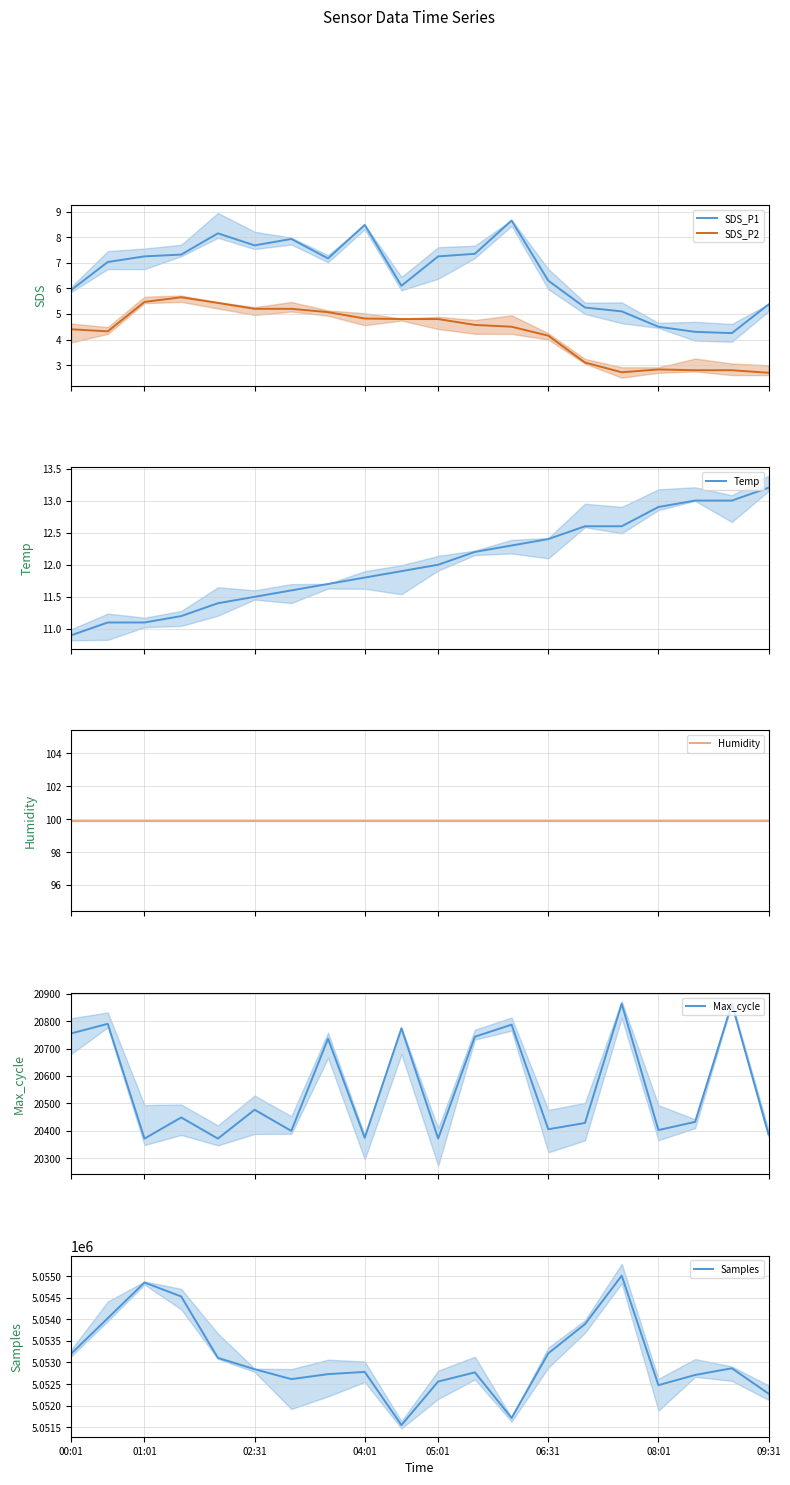

Reading left to right, what are all the values shown in this chart?

SDS_P1: 5.9	7.0	7.2	7.3	8.2	7.7	7.9	7.2	8.5	6.1	7.2	7.3	8.7	6.3	5.2	5.1	4.5	4.3	4.2	5.4
SDS_P2: 4.4	4.3	5.5	5.7	5.4	5.2	5.2	5.1	4.8	4.8	4.8	4.6	4.5	4.2	3.1	2.7	2.8	2.8	2.8	2.7
Temp: 10.9	11.1	11.1	11.2	11.4	11.5	11.6	11.7	11.8	11.9	12.0	12.2	12.3	12.4	12.6	12.6	12.9	13.0	13.0	13.2
Humidity: 99.9	99.9	99.9	99.9	99.9	99.9	99.9	99.9	99.9	99.9	99.9	99.9	99.9	99.9	99.9	99.9	99.9	99.9	99.9	99.9
Max_cycle: 20755.0	20790.0	20372.0	20449.0	20372.0	20477.0	20400.0	20736.0	20375.0	20774.0	20372.0	20743.0	20787.0	20406.0	20429.0	20863.0	20403.0	20433.0	20863.0	20387.0
Samples: 5053202.0	5054027.0	5054855.0	5054532.0	5053107.0	5052844.0	5052614.0	5052730.0	5052781.0	5051548.0	5052558.0	5052770.0	5051714.0	5053212.0	5053891.0	5055014.0	5052474.0	5052711.0	5052866.0	5052277.0